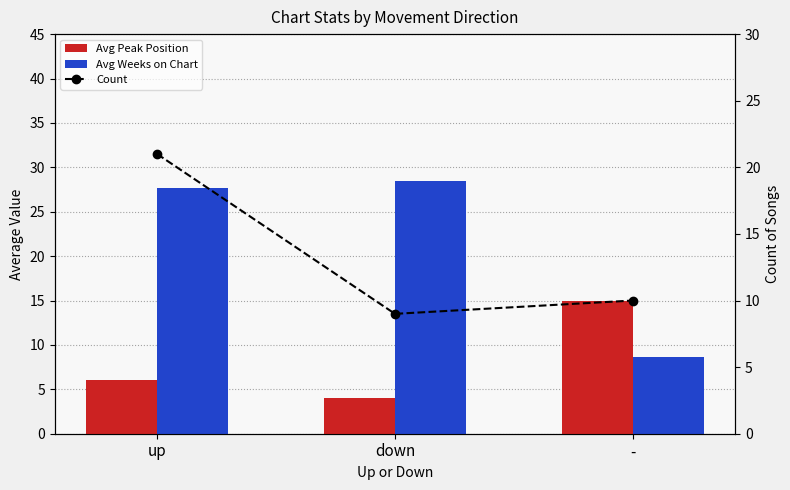

How many groups of bars are there?

3